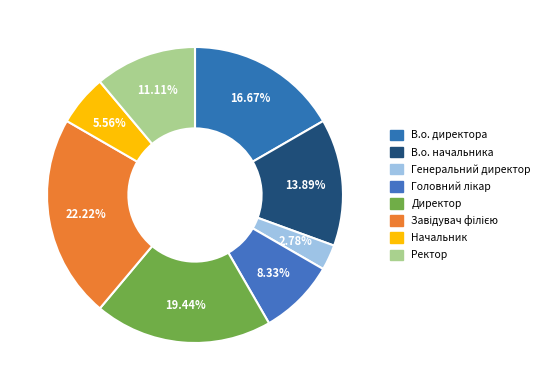

Rank the categories by value from lowest to highest.

Генеральний директор, Начальник, Головний лікар, Ректор, В.о. начальника, В.о. директора, Директор, Завідувач філією